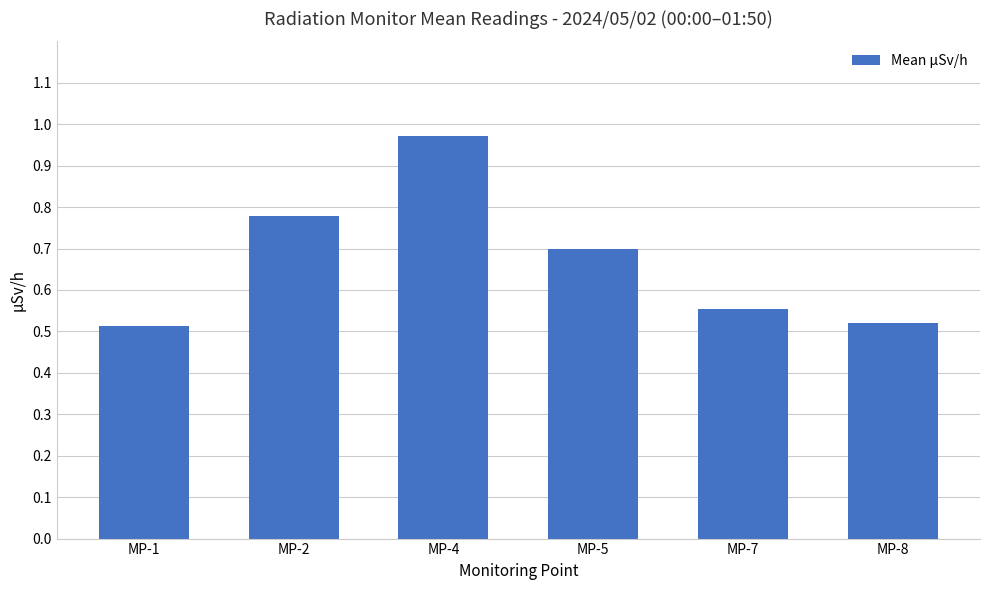

What is the difference between the second highest and minimum values?

0.3